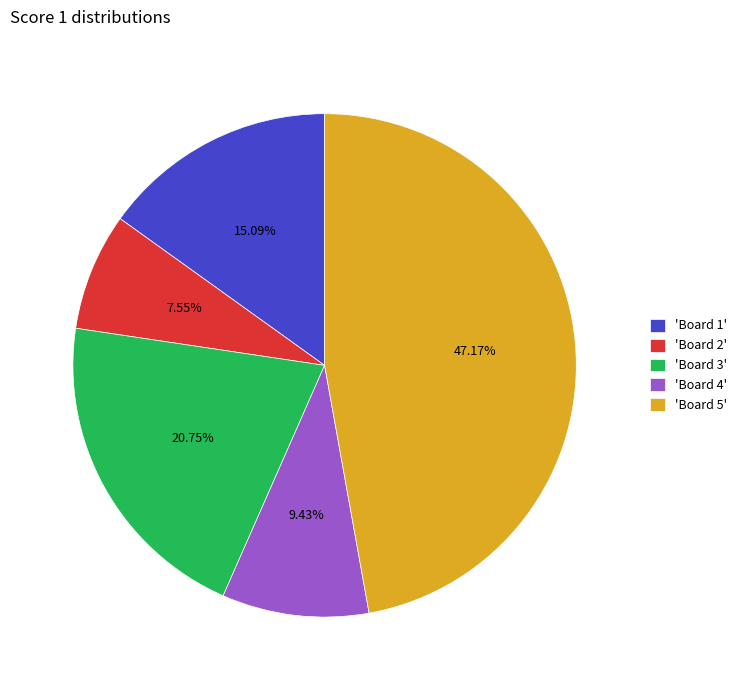

Which slice is the smallest?

'Board 2'